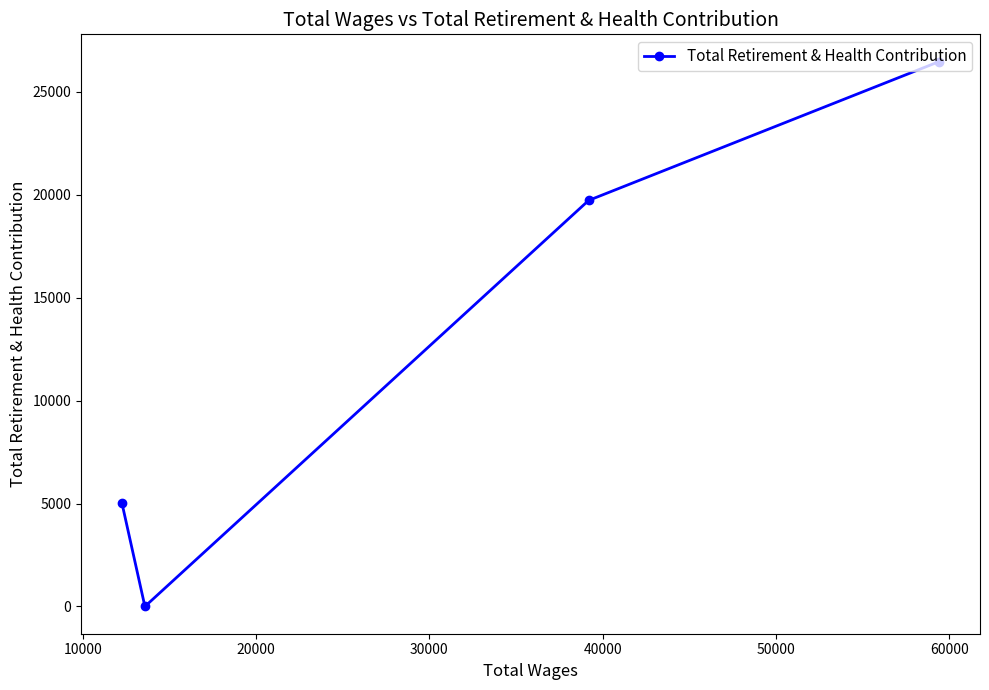

How many values are between 5035 and 26478?

3